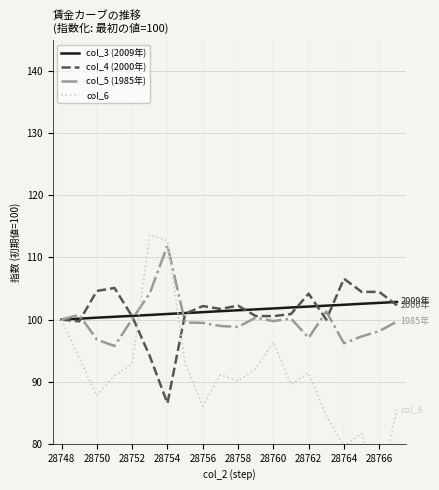

Which category has the highest value in the col_3 (2009年) series?

19